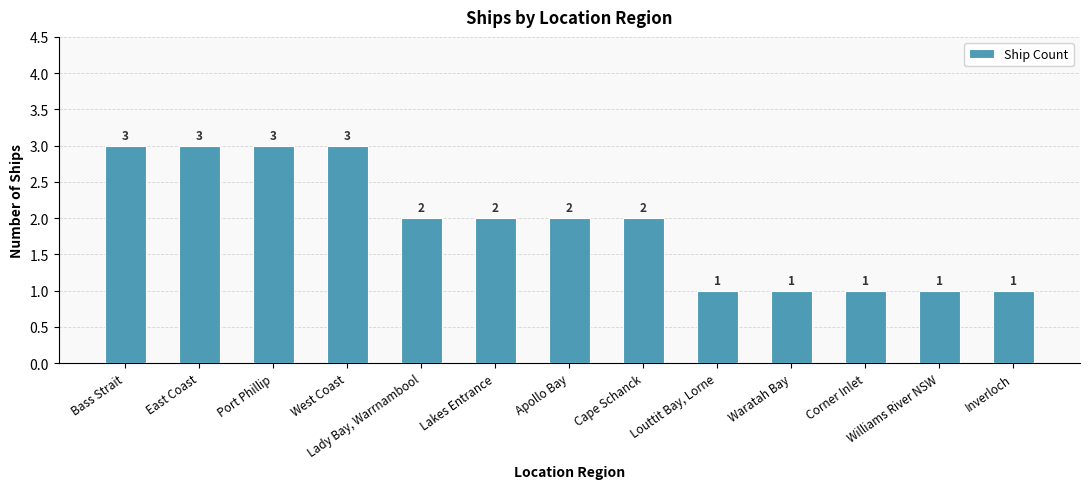

The chart shows a value of 2 at Apollo Bay. True or false?

True